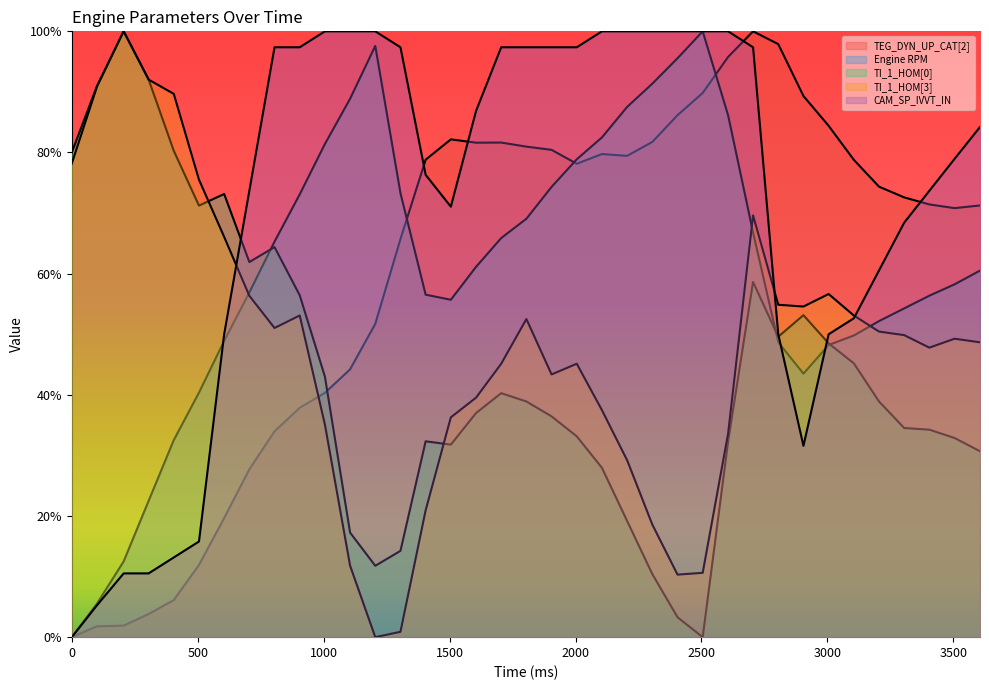

True or false: CAM_SP_IVVT_IN has more than 0 interior local peaks.

False